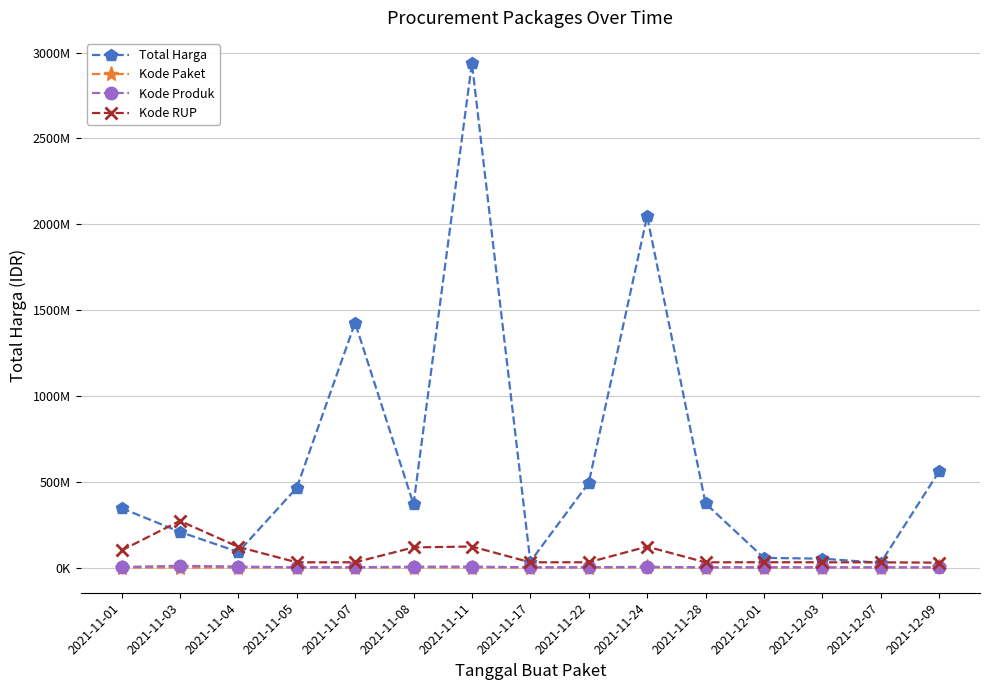

What position from the right is 2021-11-22?

7